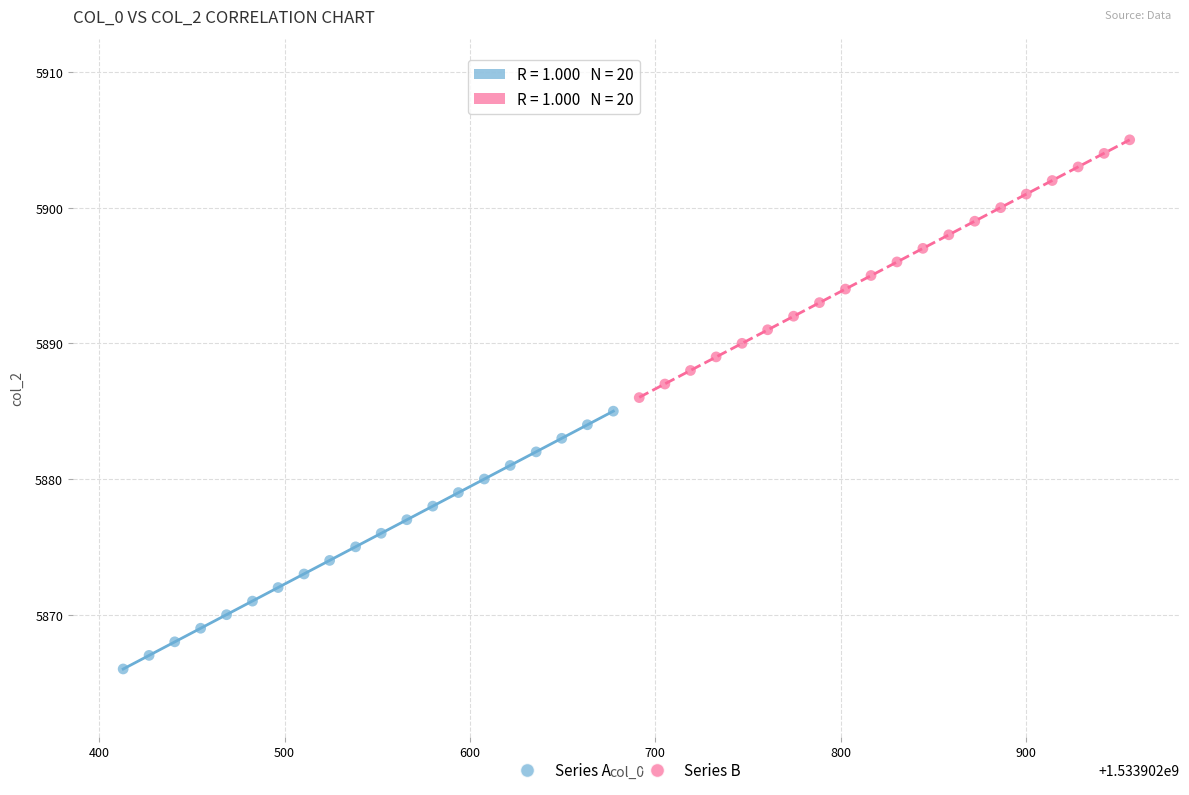

Which series reaches the minimum Y coordinate?

Series A